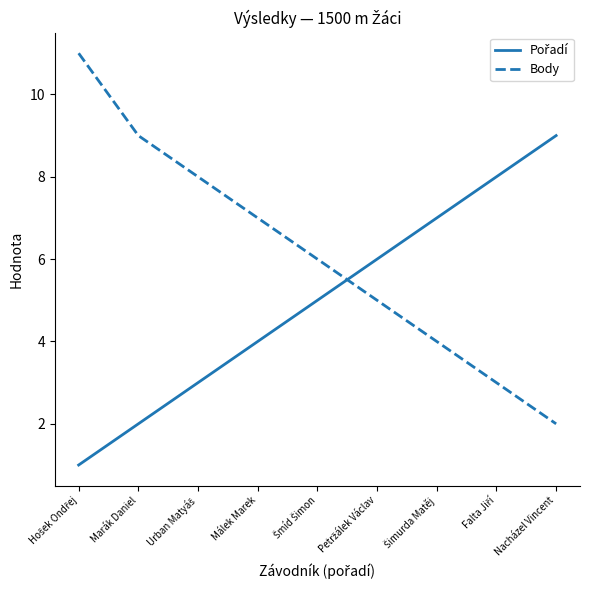

How many distinct data groups are displayed?

2